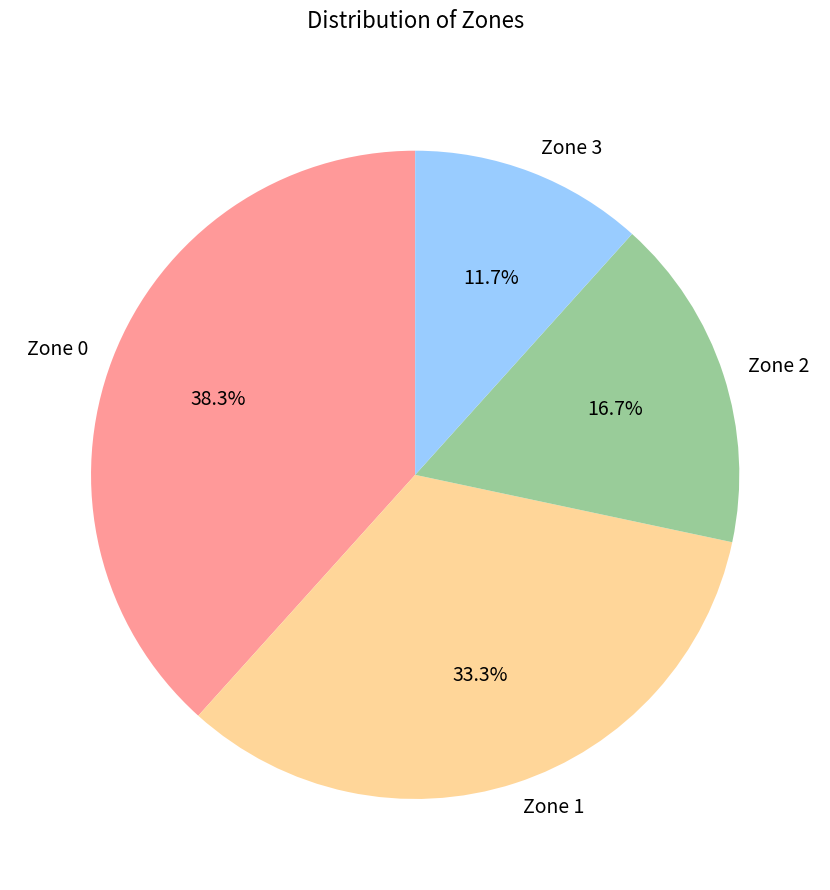

Does Zone 2 represent more than half of the total?

No